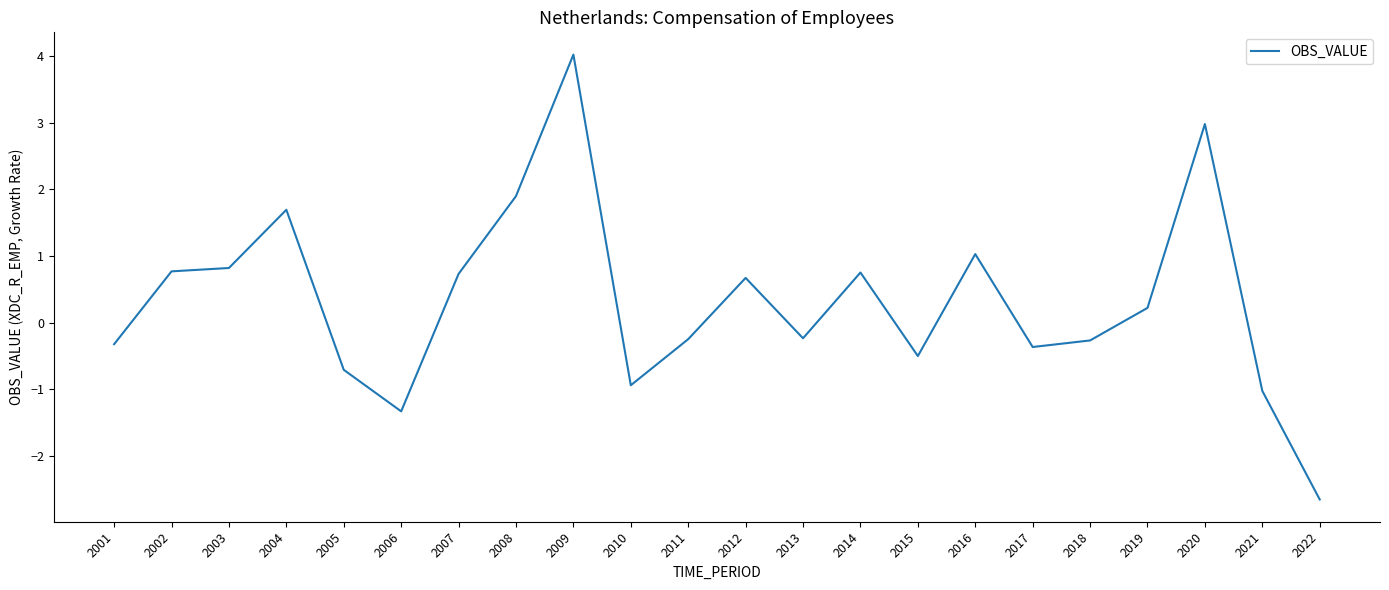

The chart shows a value of 1.0 at 2007. True or false?

False